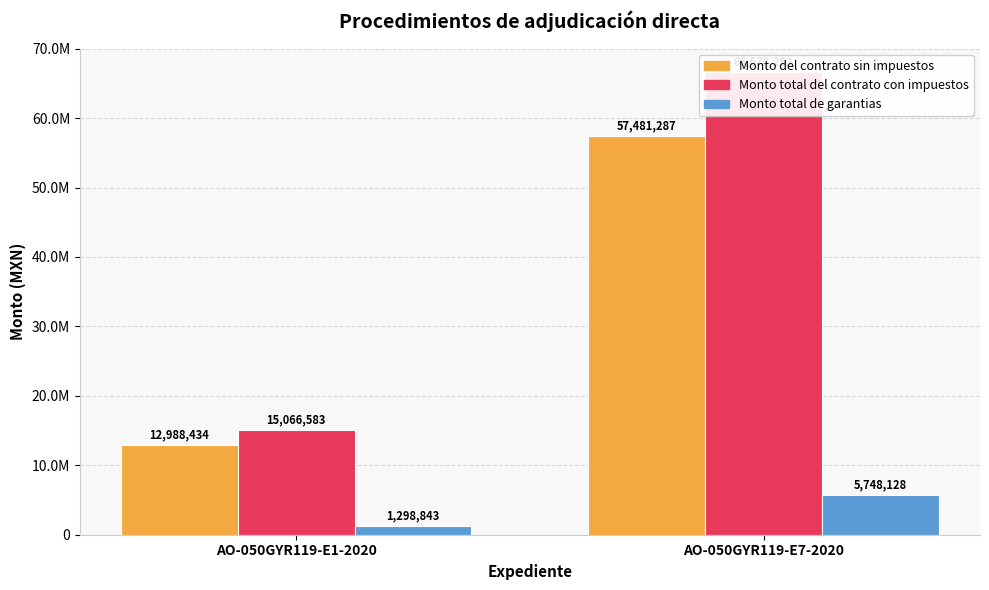

Which has a higher value, AO-050GYR119-E7-2020 or AO-050GYR119-E1-2020?

AO-050GYR119-E7-2020